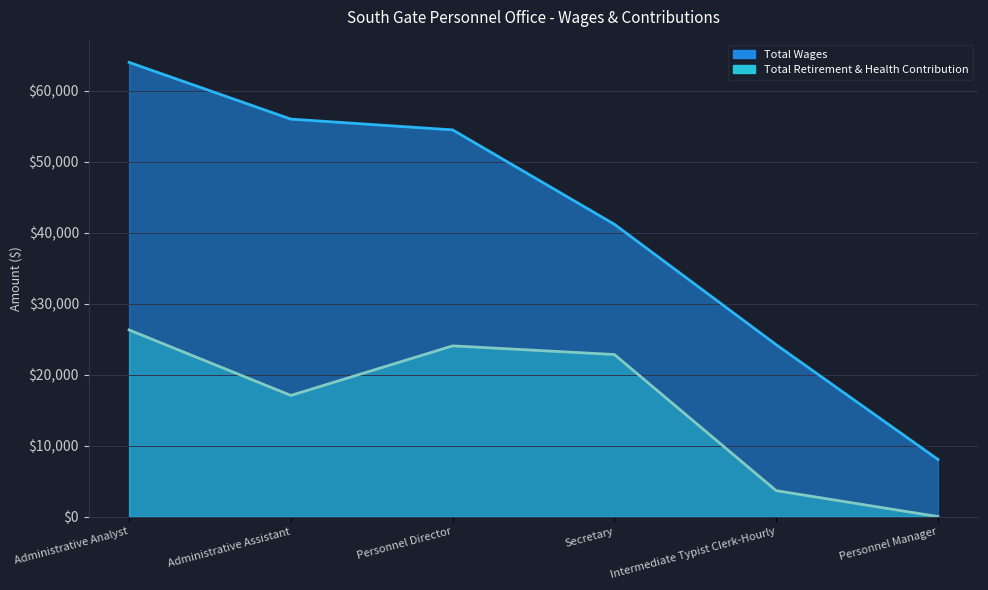

How many data points does each series have?

6